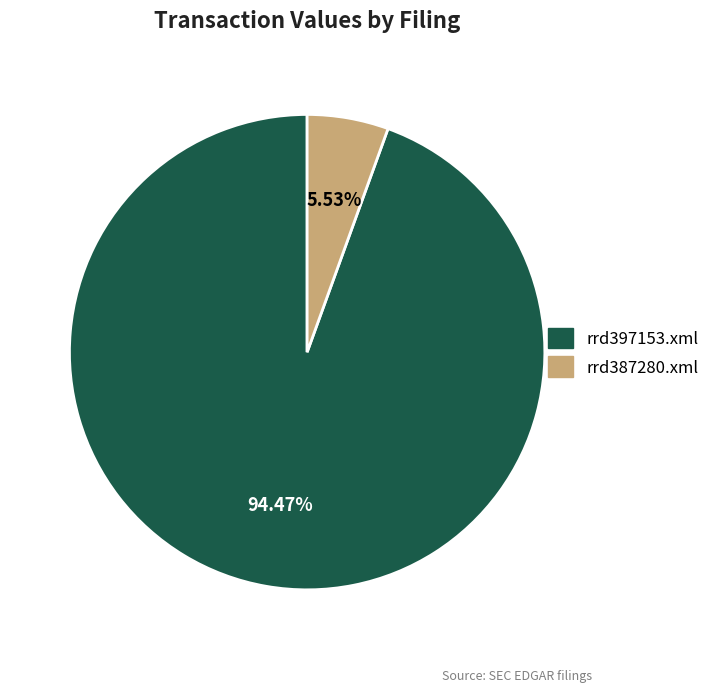

To the nearest percent, what portion does rrd387280.xml represent?

6%